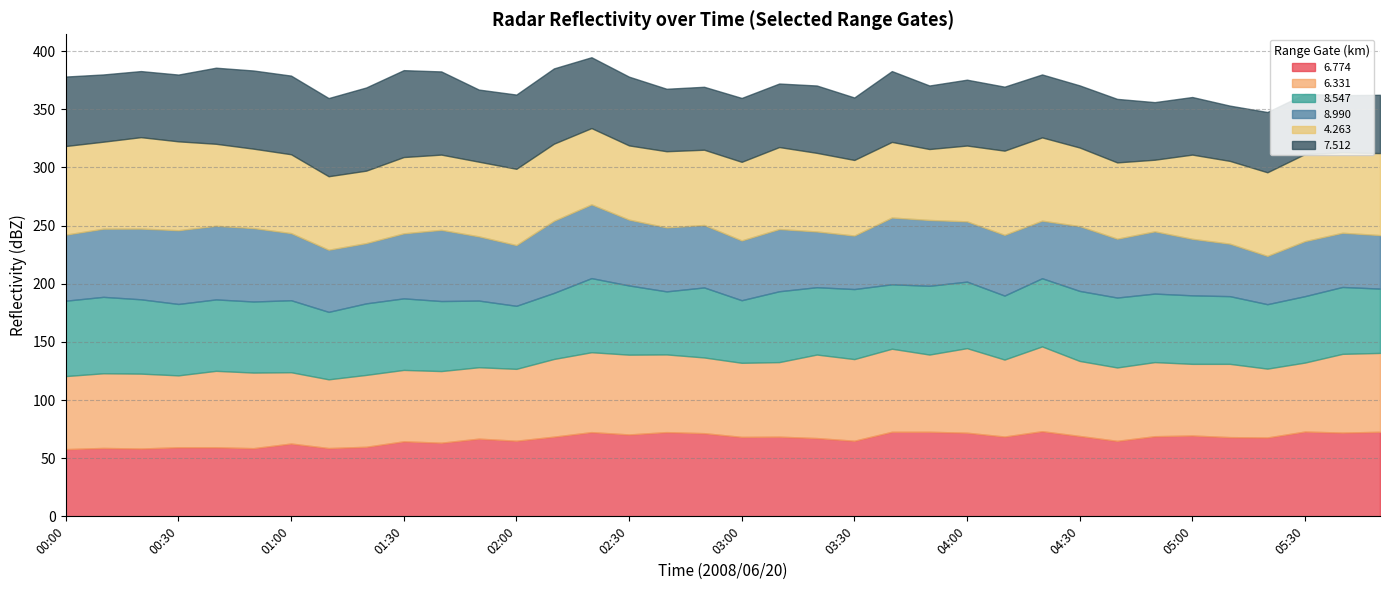

Rank the series by their maximum value, from highest to lowest.

4.263, 7.512, 6.774, 6.331, 8.547, 8.990